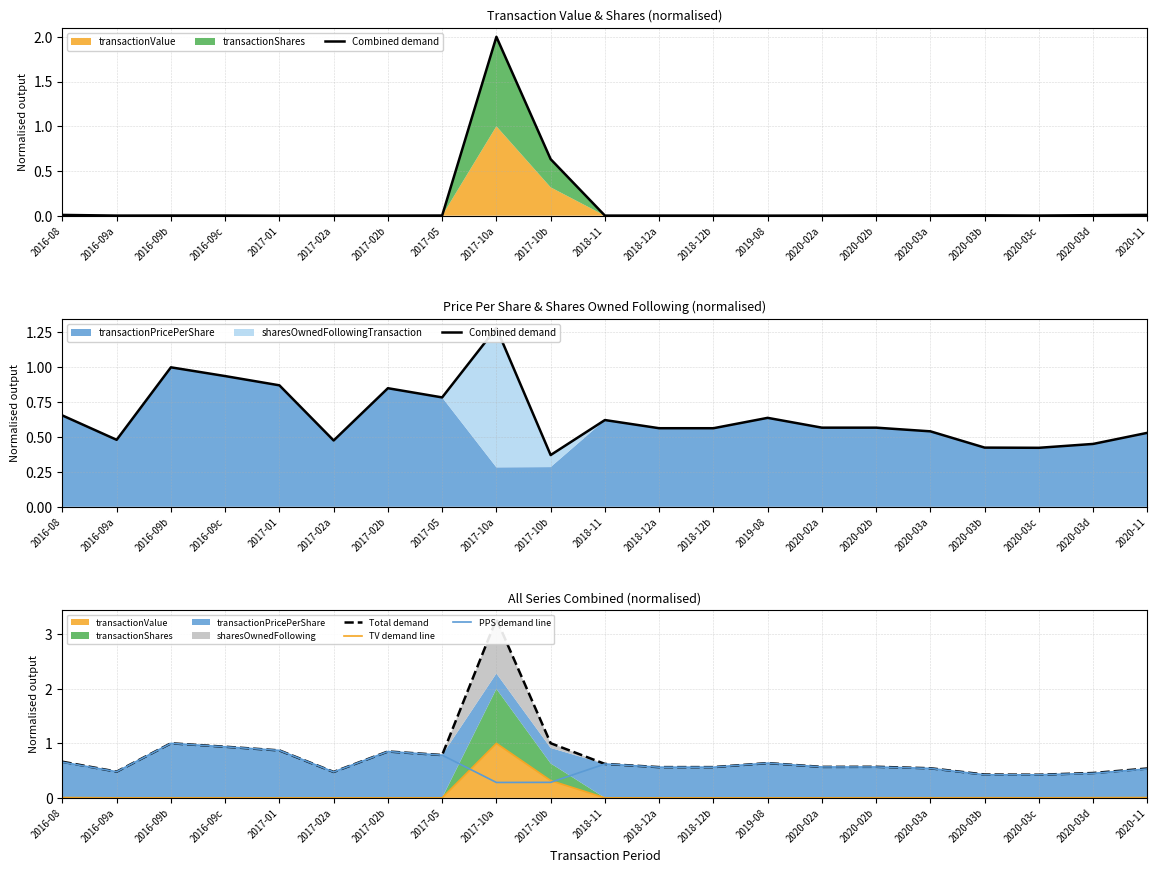

List the labels in order of PPS demand line value, smallest first.

2017-10a, 2017-10b, 2020-03c, 2020-03b, 2020-03d, 2017-02a, 2016-09a, 2020-11, 2020-03a, 2018-12a, 2018-12b, 2020-02b, 2020-02a, 2018-11, 2019-08, 2016-08, 2017-05, 2017-02b, 2017-01, 2016-09c, 2016-09b